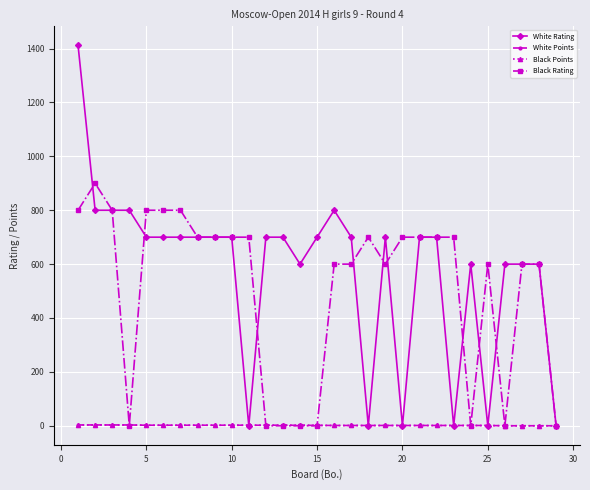

How many values in the Black Points series are below 1?

4